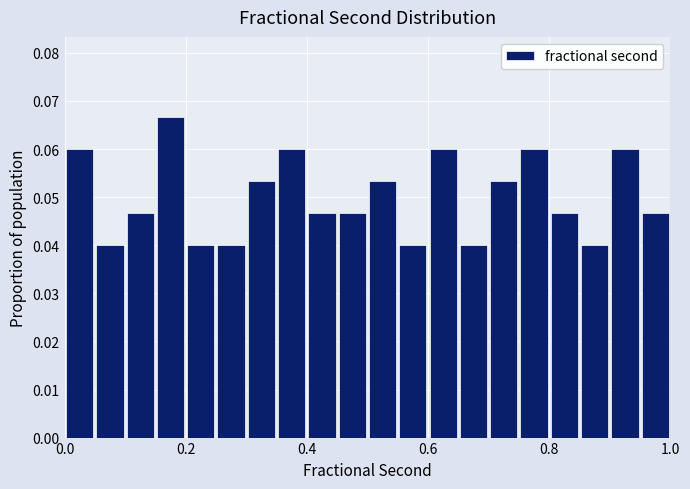

Read against the x-axis, roughly where is the centre of the tallest bar?

0.18